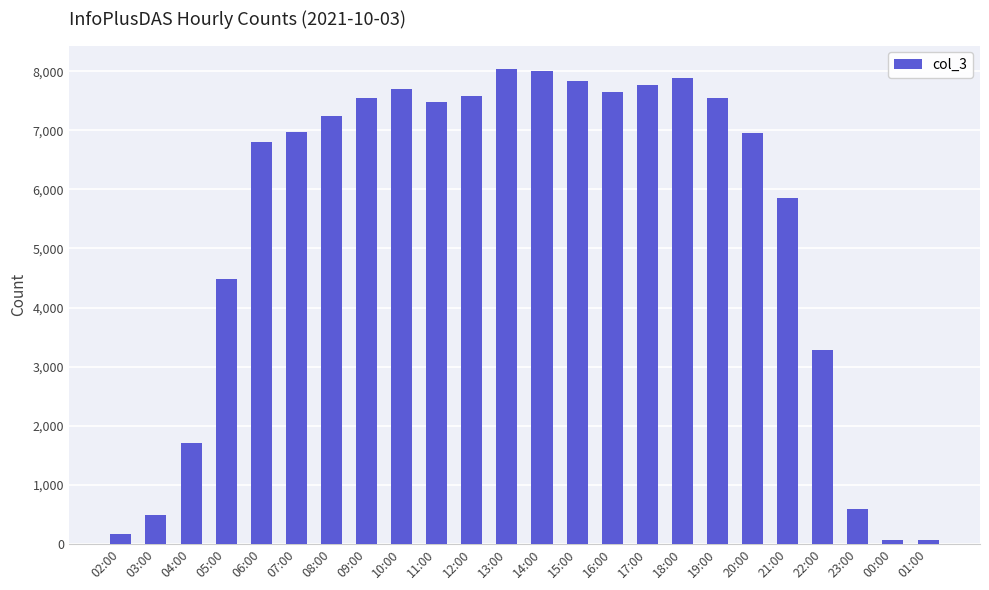

True or false: the data shows 7703 at 10:00.

True